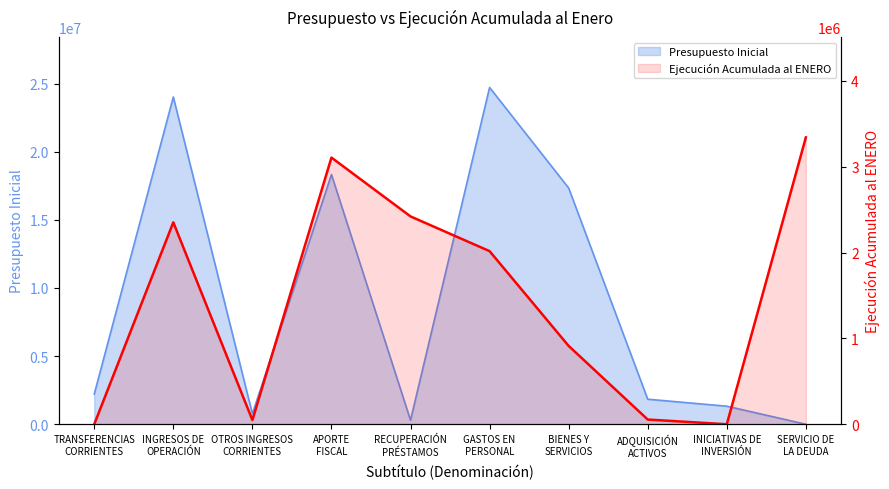

What is the label of the 9th point from the left?

INICIATIVAS DE
INVERSIÓN